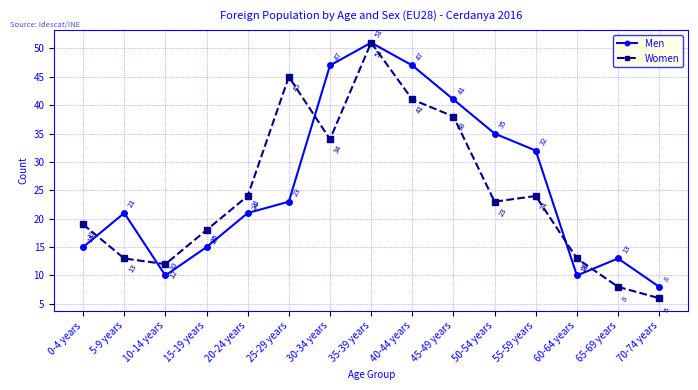

What is the average value of the Men series?

26